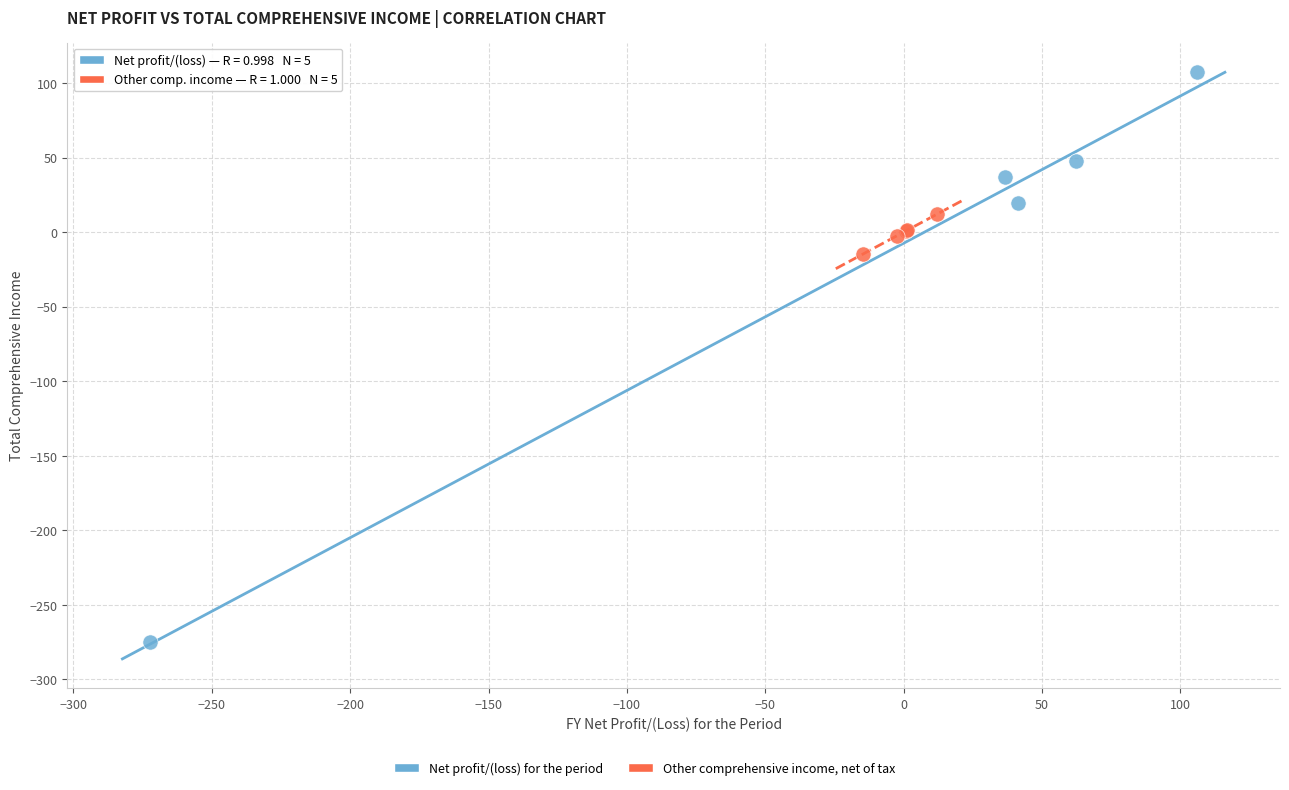

Which series reaches the maximum Y coordinate?

Net profit/(loss) for the period